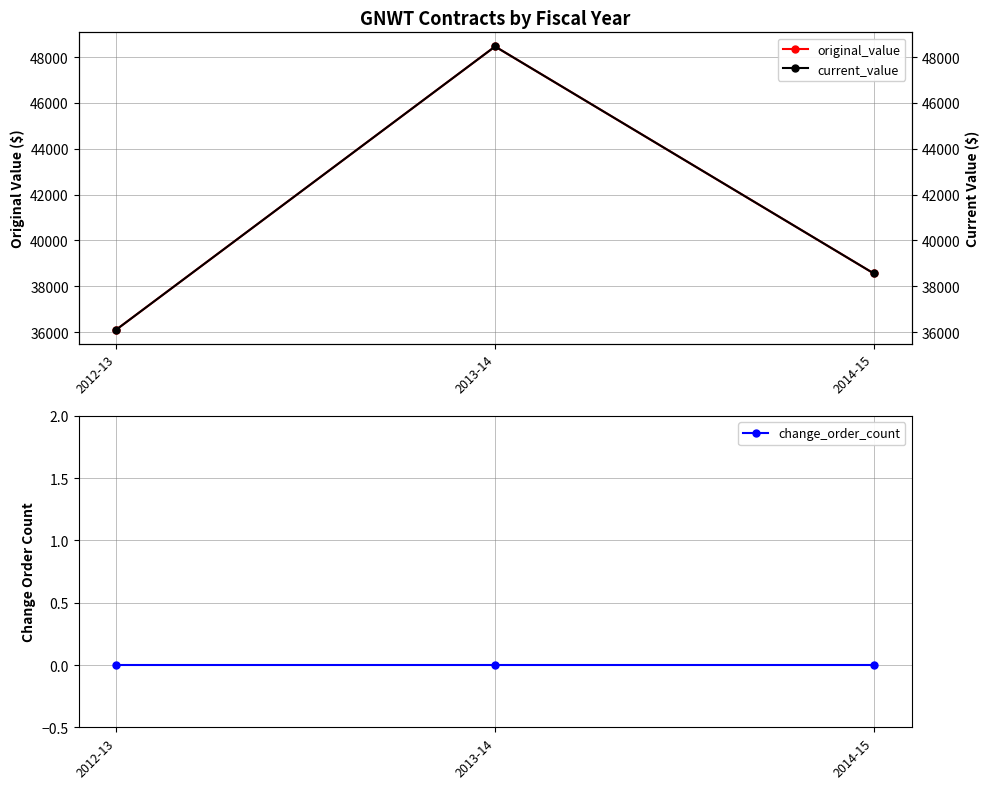

What is the total value across all series at 2013-14?

96920